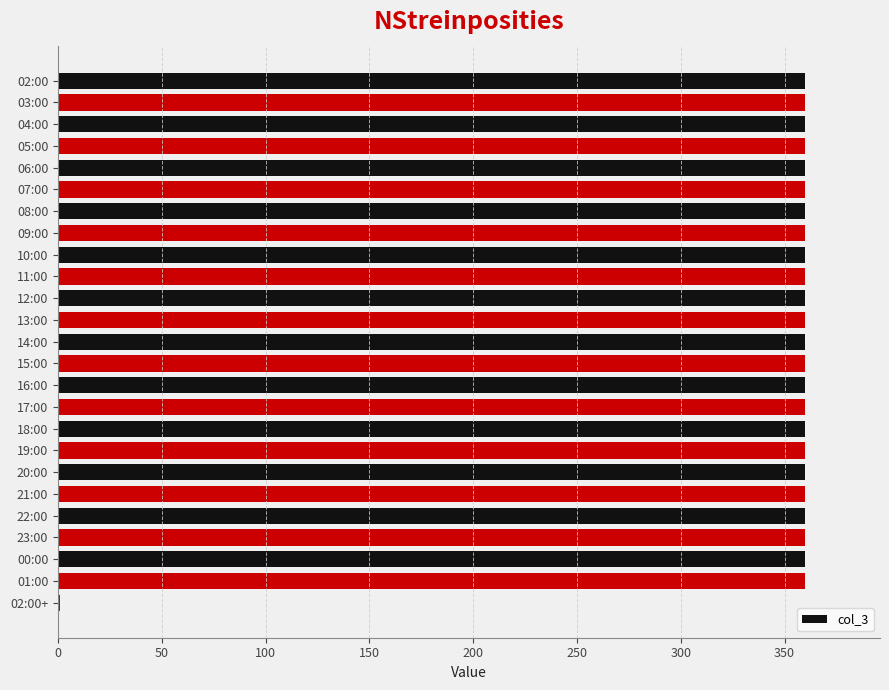

What is the maximum value shown in the chart?

360